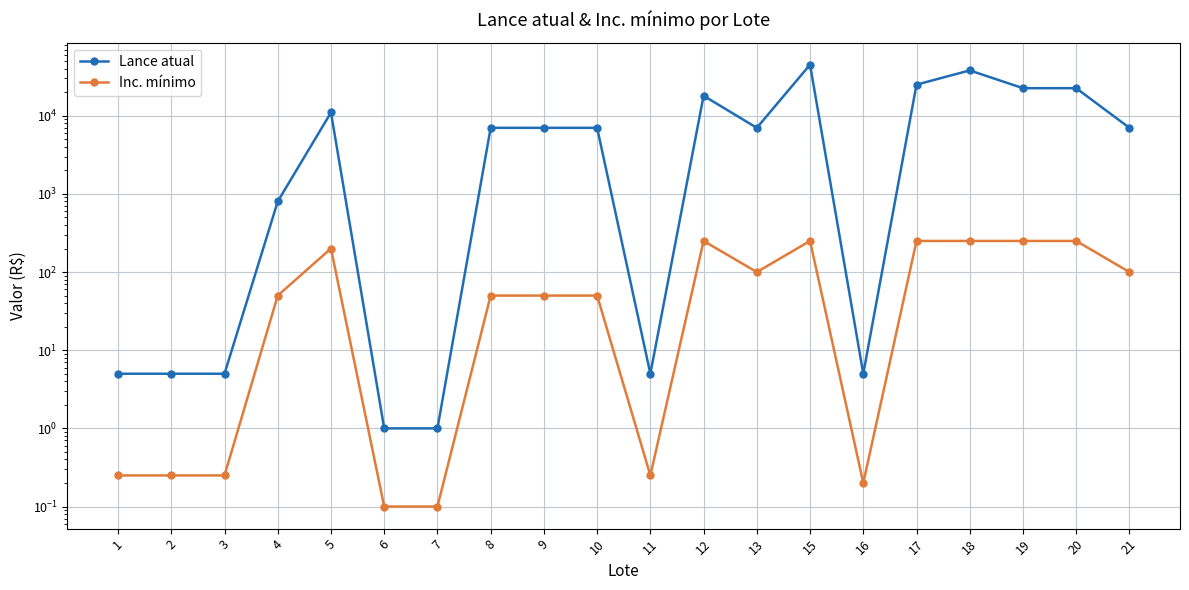

How many lines are shown in the chart?

2